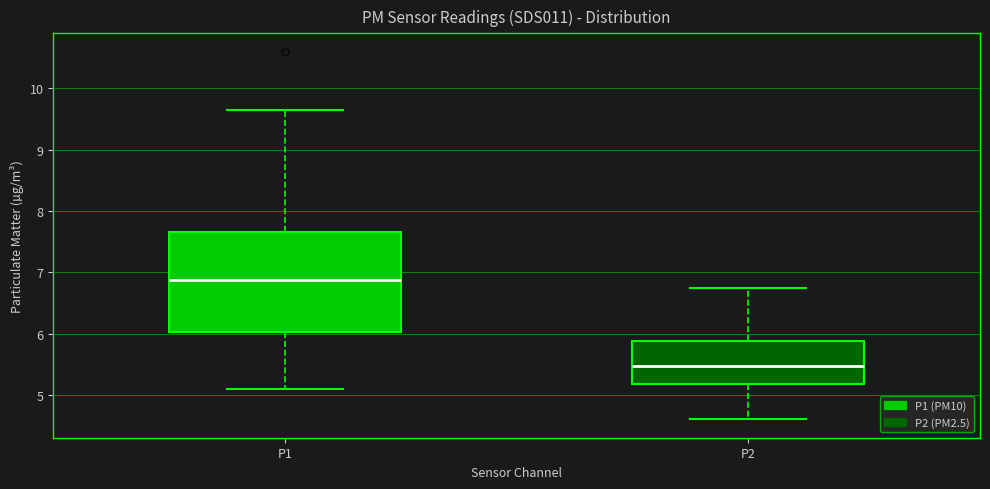

Reading left to right, transcribe this box plot: for each box, give where its median line is, the range the box spans, and where its two whiskers end, as read against the y-axis. The values are not printed on the chart, so give them approximately, as read against the axis.

P1: median 6.9, box 6.0 to 7.7, whiskers 5.1 to 9.7
P2: median 5.5, box 5.2 to 5.9, whiskers 4.6 to 6.8